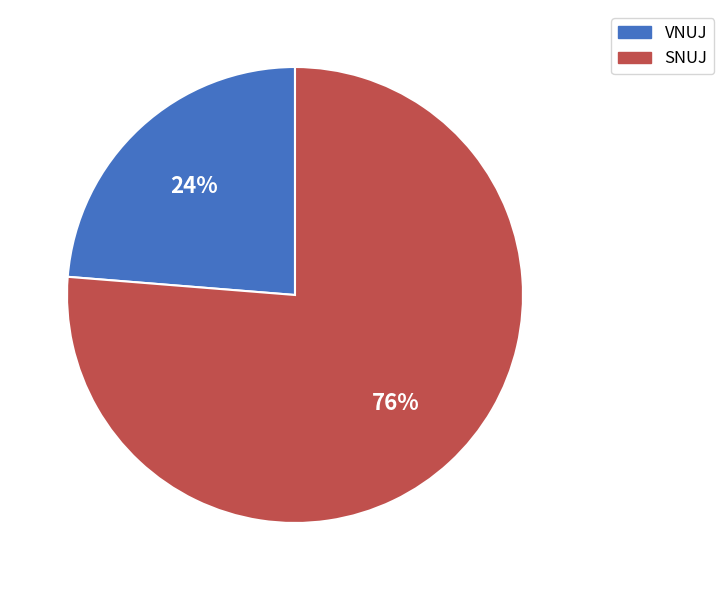

How many segments does this pie chart have?

2